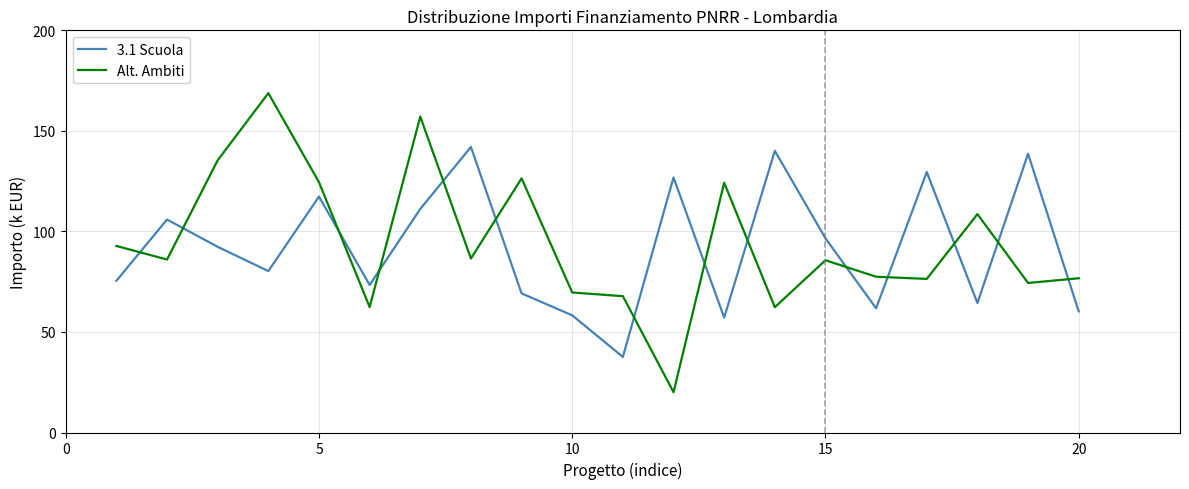

List the series in order of their peak value, highest first.

Alt. Ambiti, 3.1 Scuola